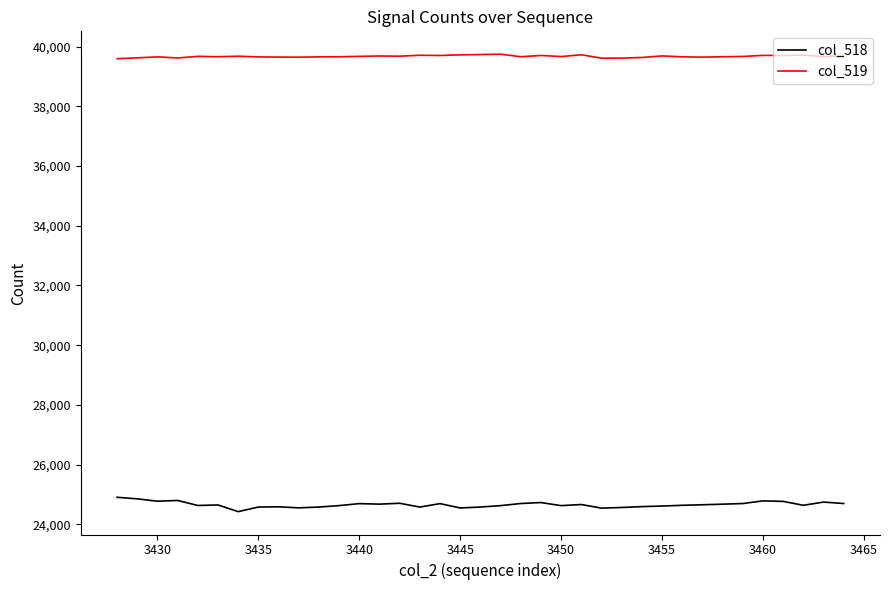

Rank the series by their maximum value, from lowest to highest.

col_518, col_519